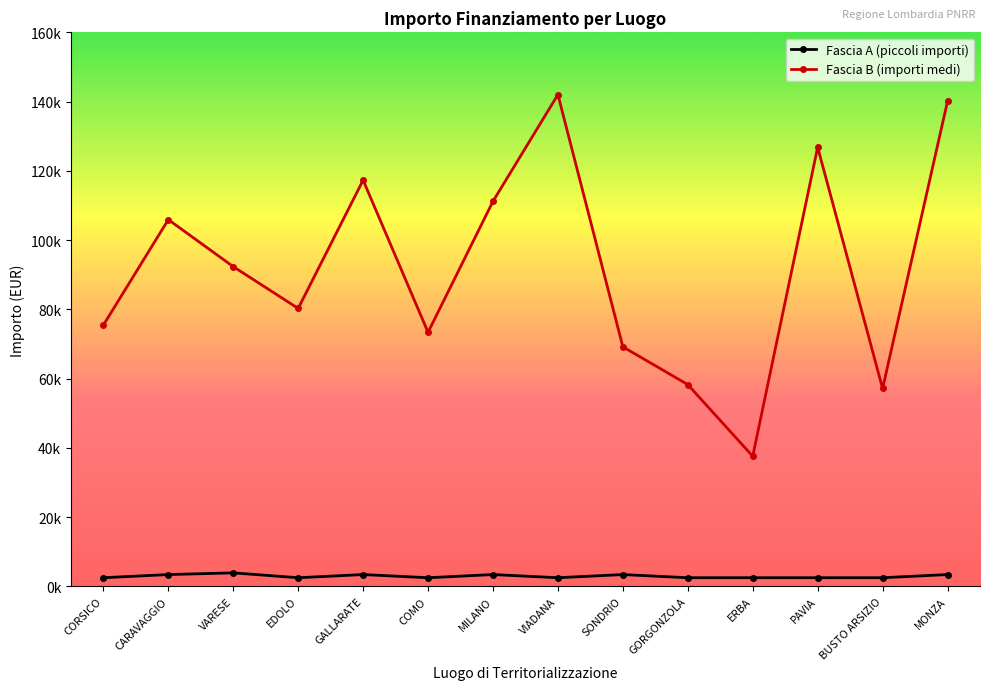

Is this an area chart (filled region under the line)?

No